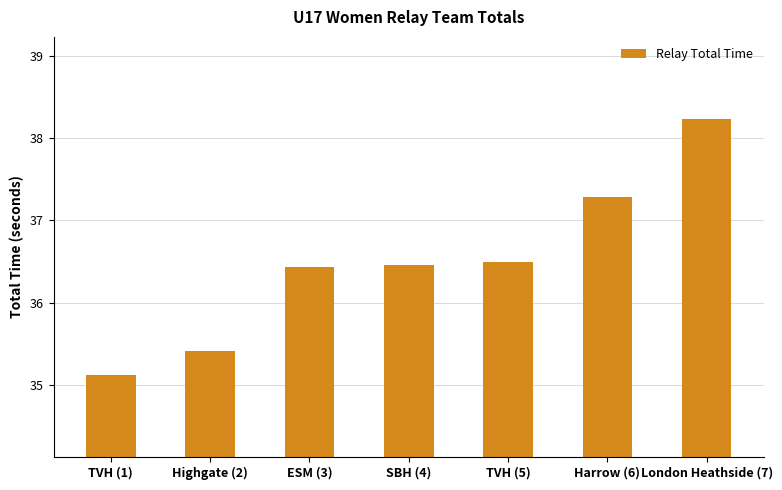

What is the ratio of the value at Harrow (6) to the value at London Heathside (7)?

1.0